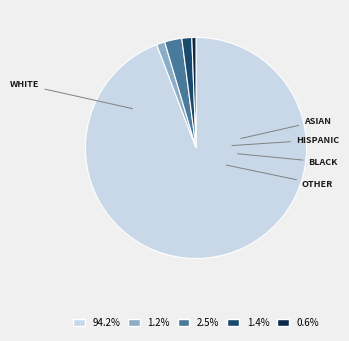

How many slices are in this pie chart?

5